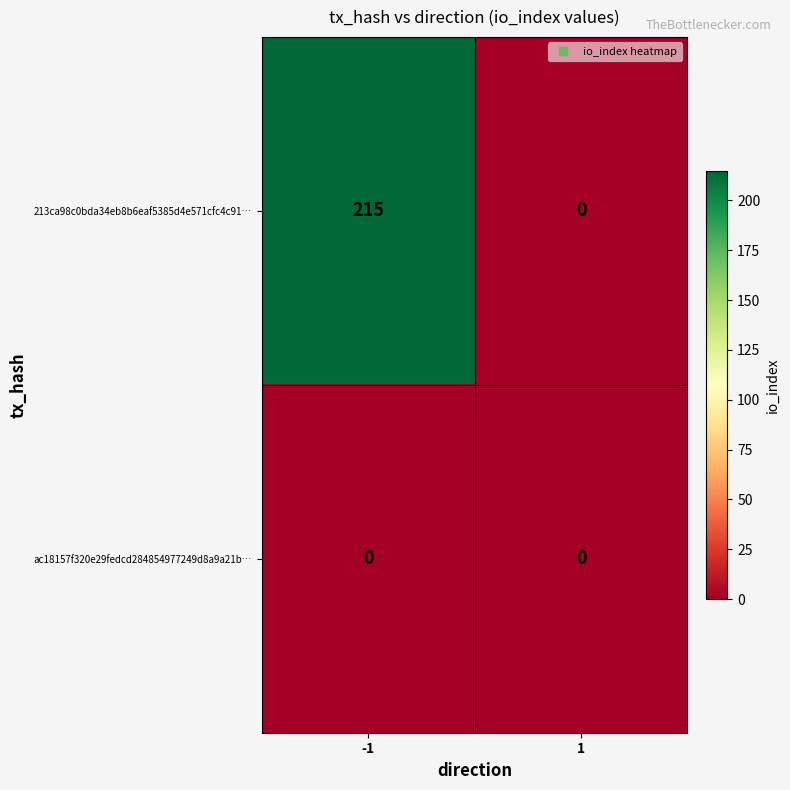

Which series has the largest total across all categories?

213ca98c0bda34eb8b6eaf5385d4e571cfc4c91…